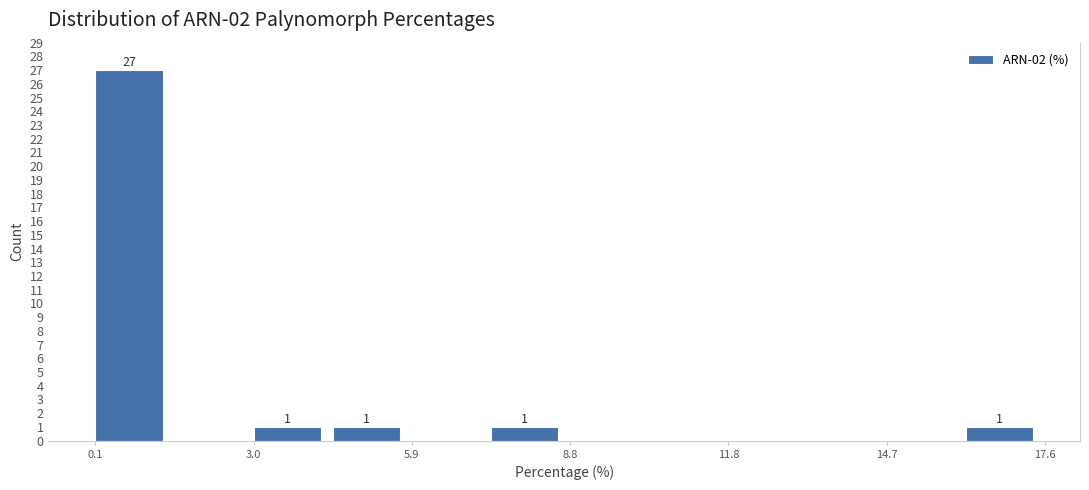

Around what value on the x-axis is the tallest bar? Give the approximate position of its centre, as read against the axis.

0.5